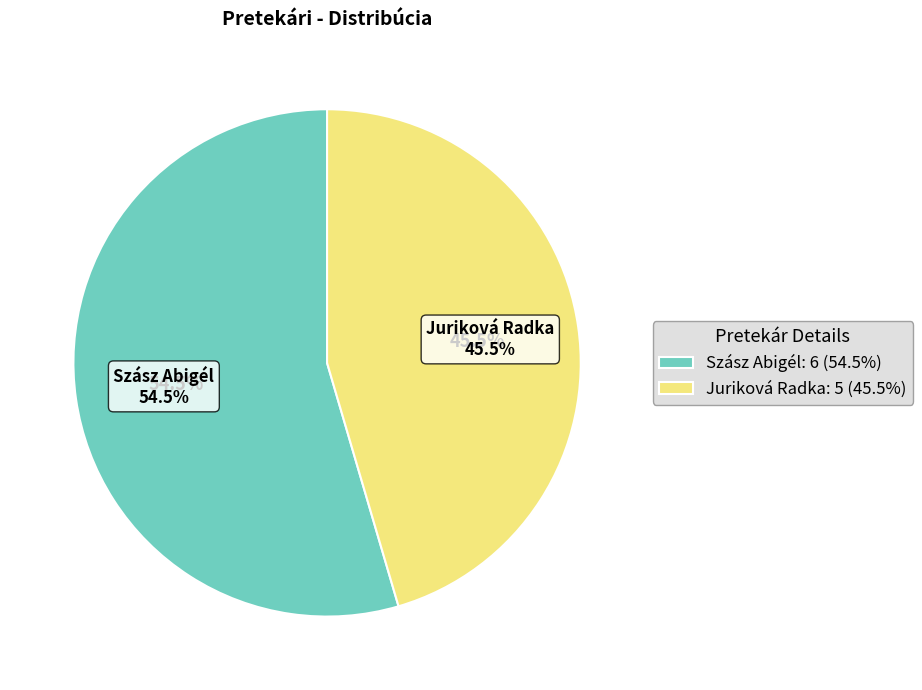

To the nearest percent, what is the average slice percentage?

50%